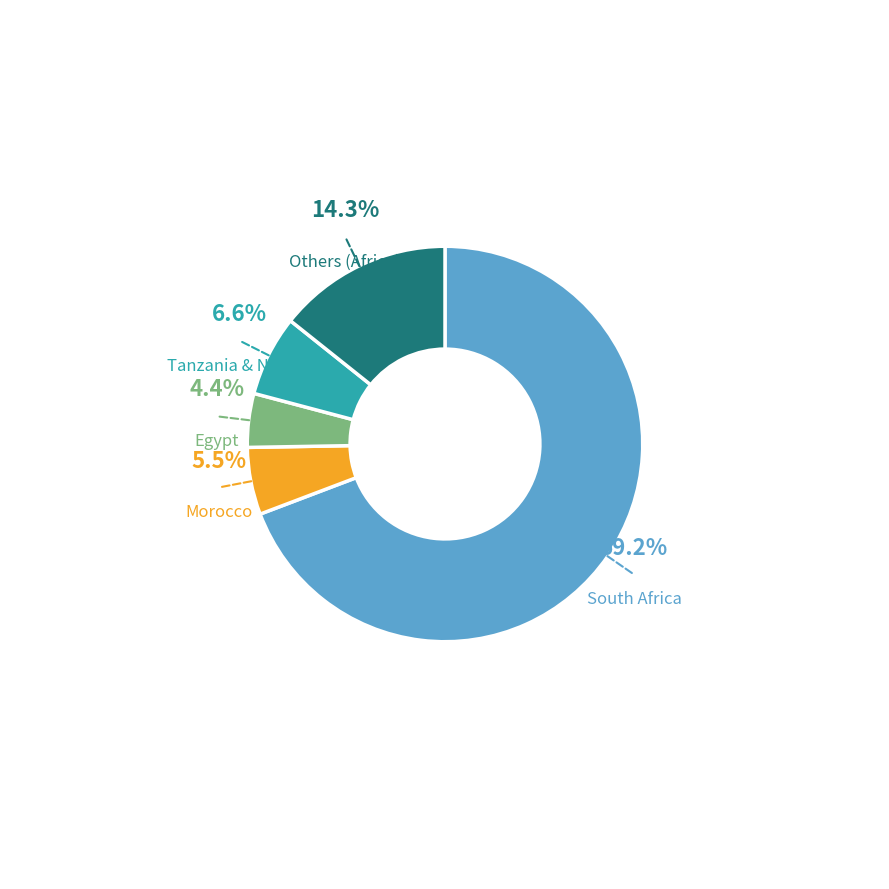

Approximately how many times larger is the value at Morocco compared to Tanzania & Nigeria?

0.8